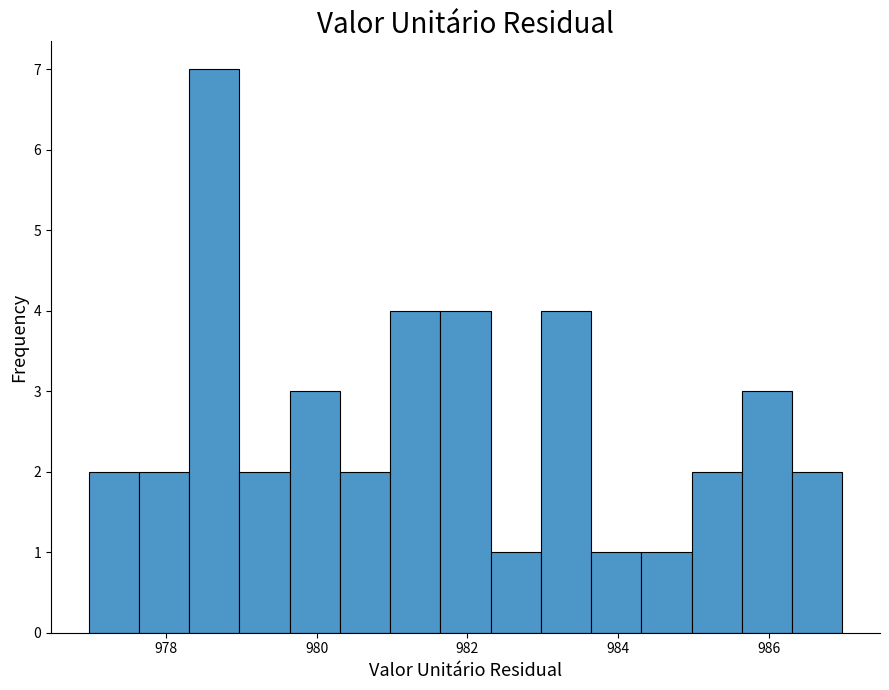

Around what value on the x-axis is the tallest bar? Give the approximate position of its centre, as read against the axis.

978.6